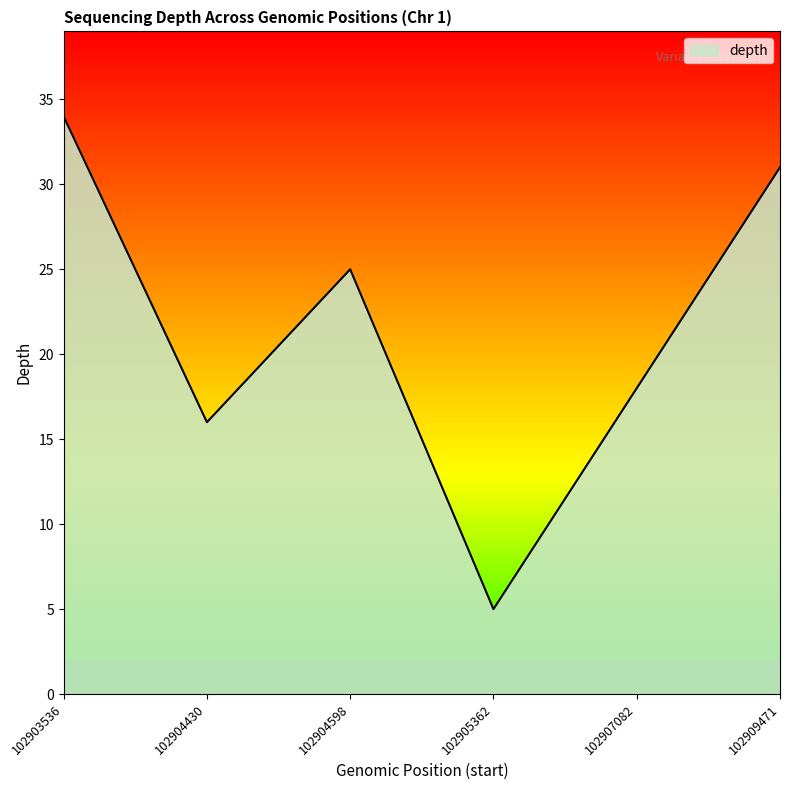

What is the difference between the maximum and minimum values?

29